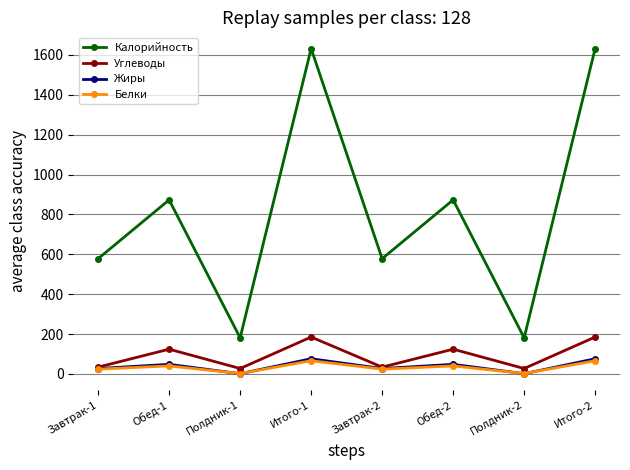

Is the value of Жиры at Завтрак-2 greater than the value of Калорийность at Завтрак-2?

No